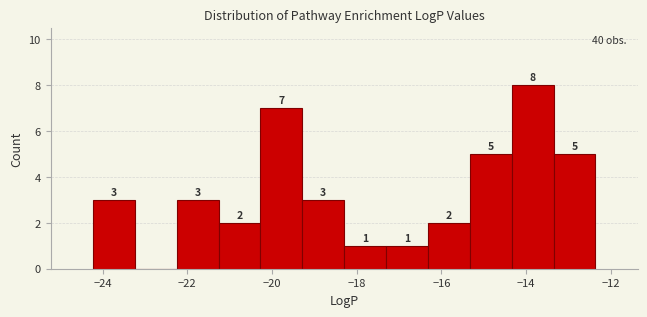

Over which range of the x-axis is the bar tallest?

-14.4 to -13.4